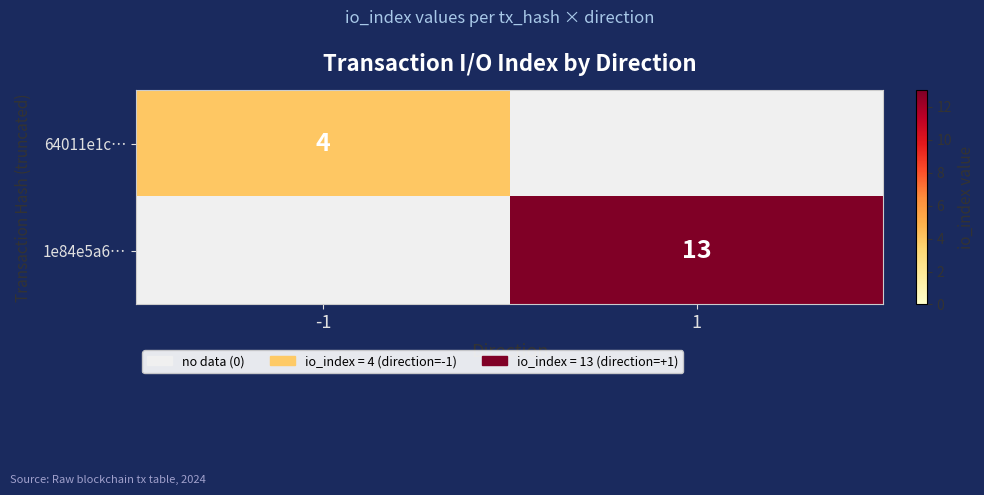

True or false: 64011e1c… has a value of 4 at -1.

True